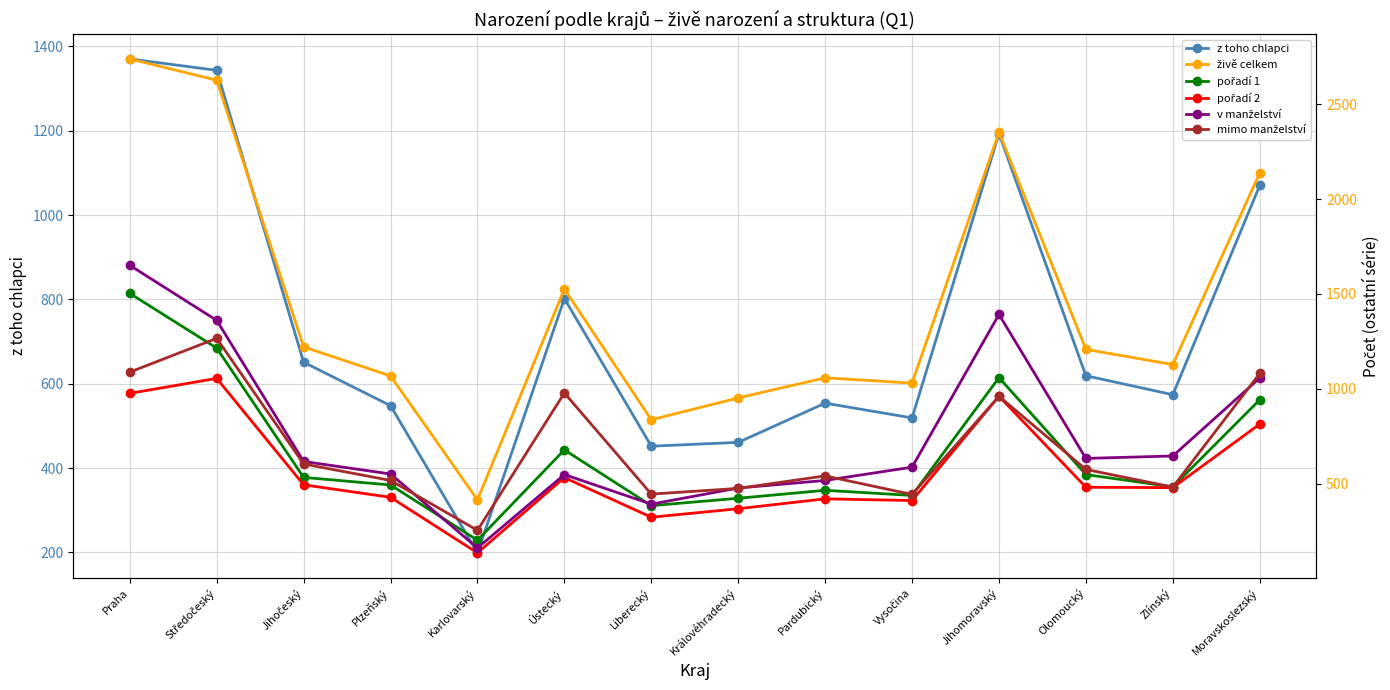

The pořadí 1 series shows 296 at Jihočeský. True or false?

False